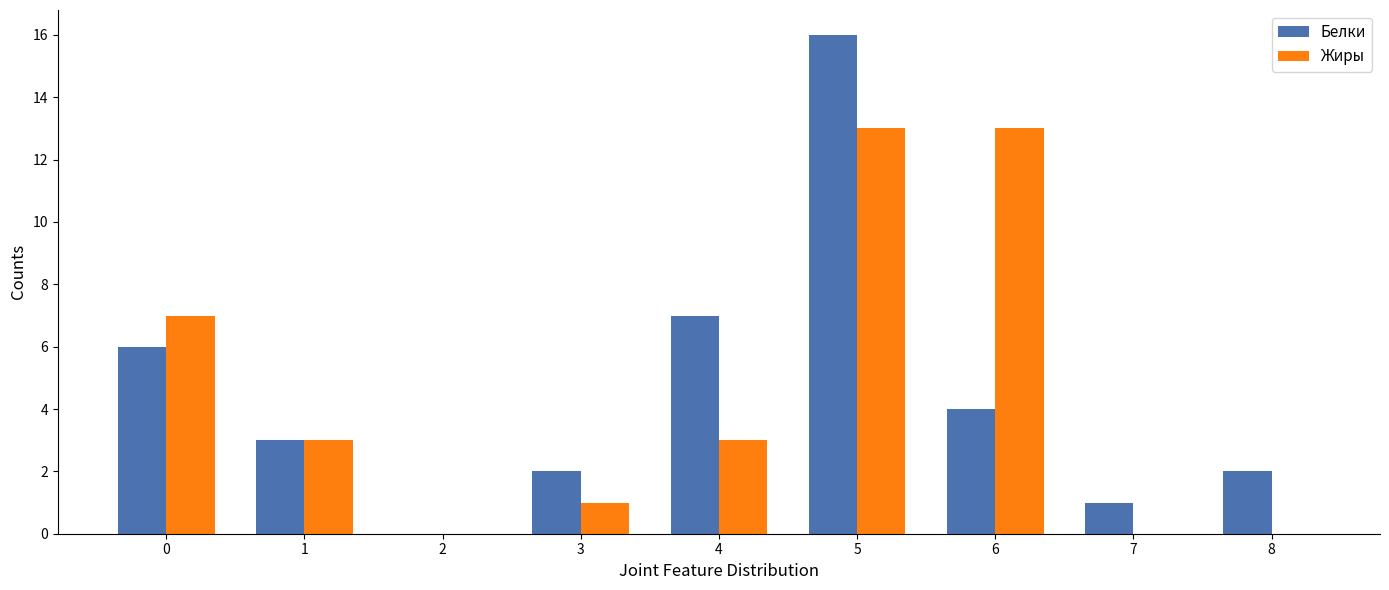

The Белки series shows 6 at 6. True or false?

False